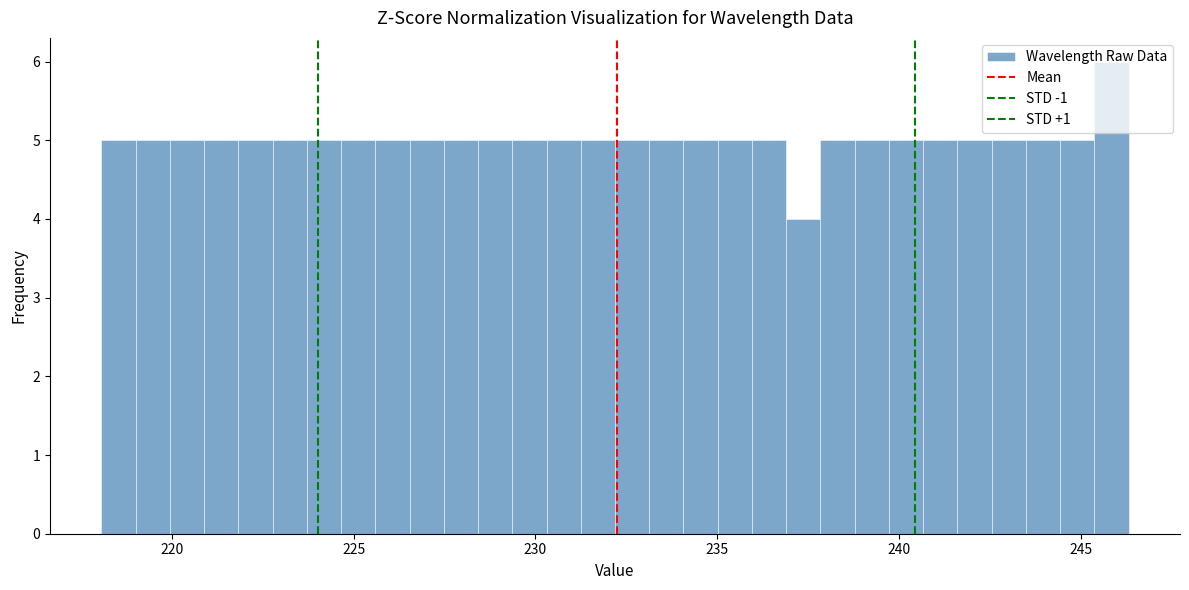

Around what value on the x-axis is the tallest bar? Give the approximate position of its centre, as read against the axis.

246.0